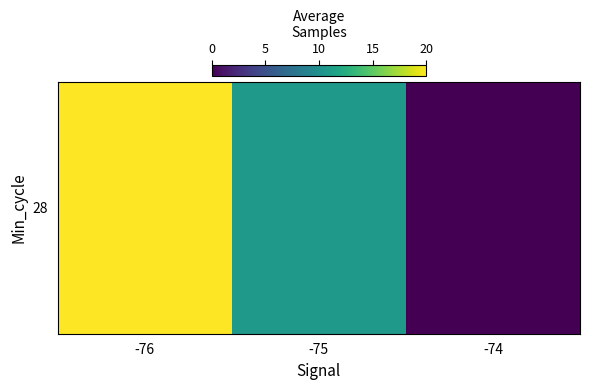

Rank the categories by value from lowest to highest.

-74, -75, -76